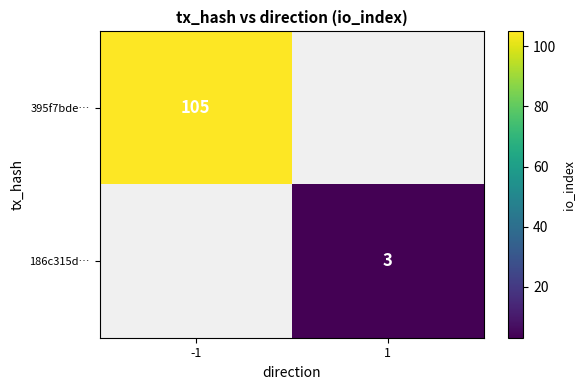

True or false: 186c315d… has a value of 4 at 1.

False